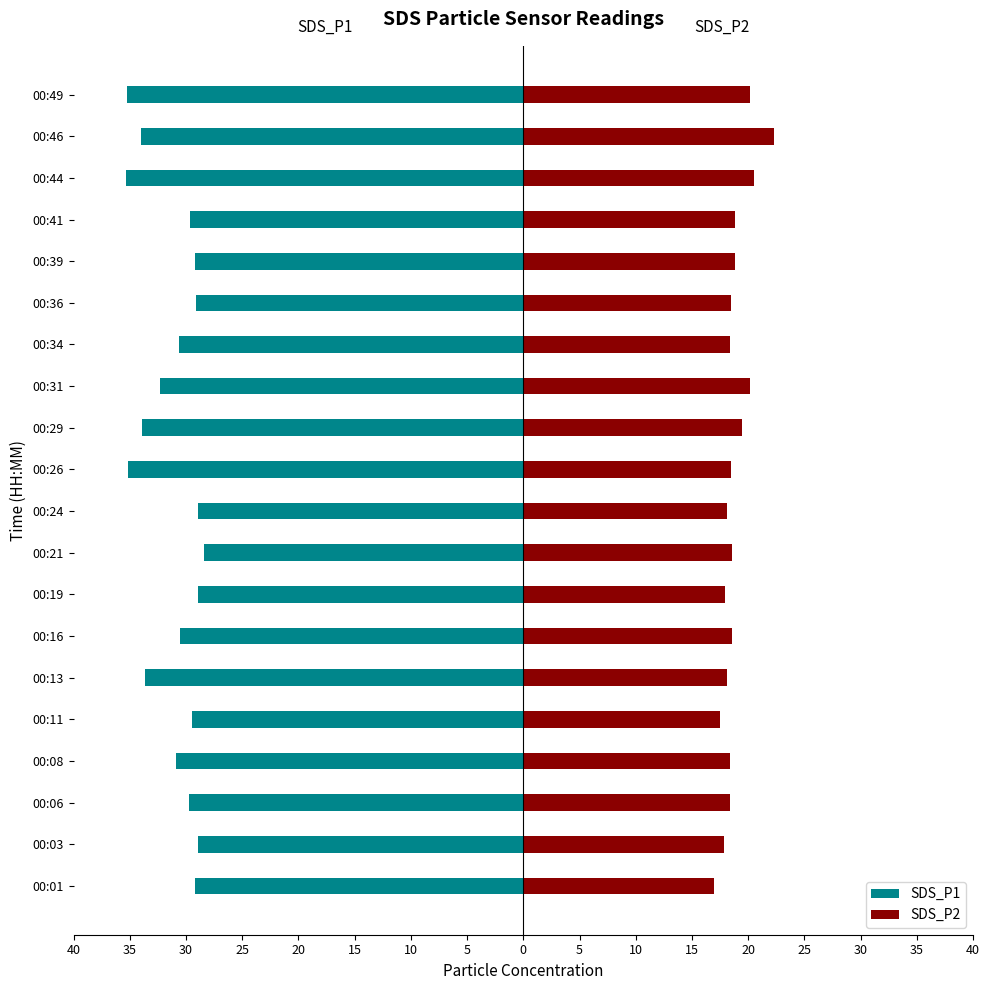

What is the average value of the SDS_P1 series?

-31.2